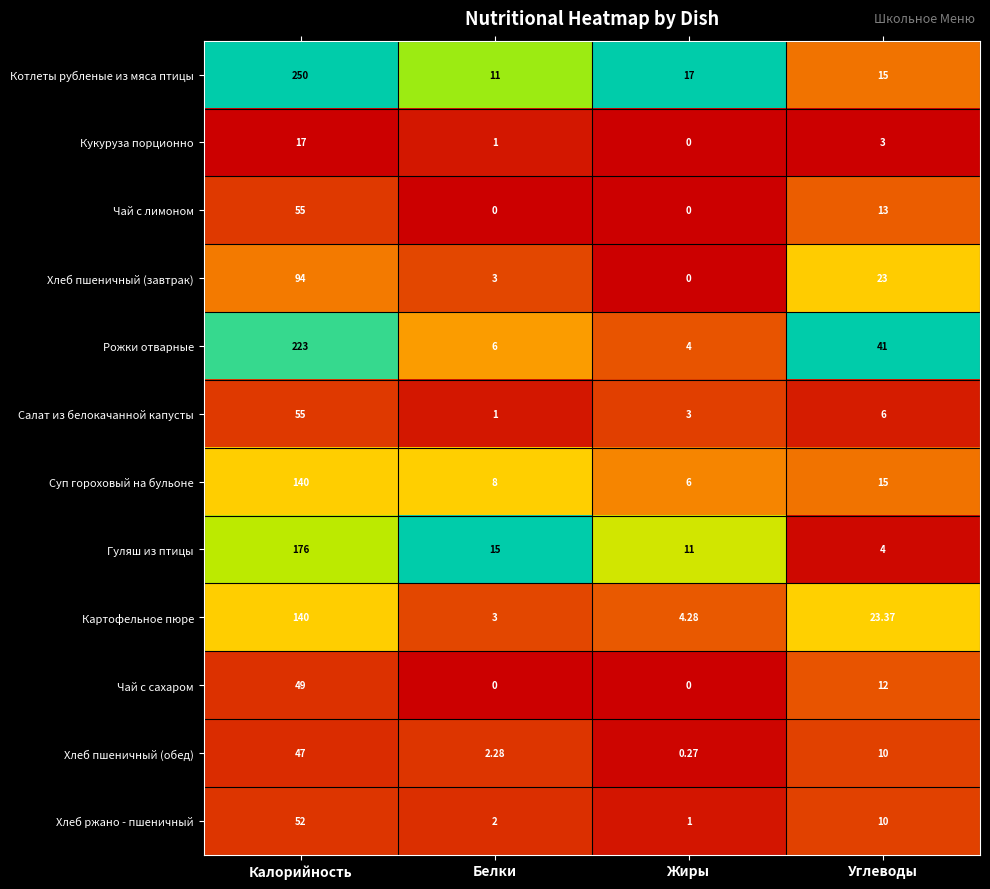

Where is Салат из белокачанной капусты nearest to the value 28?

Углеводы